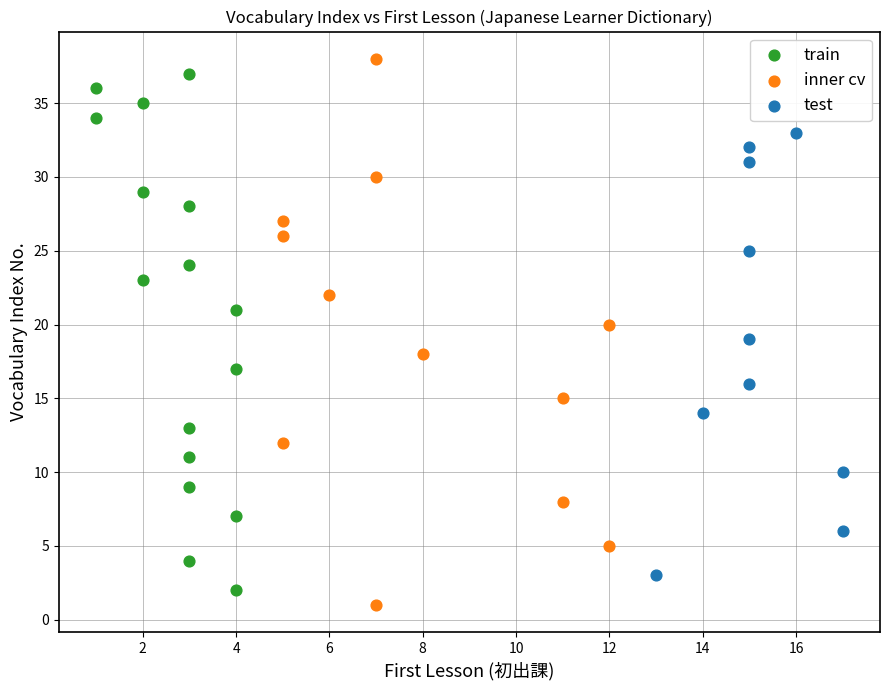

What are all the series names shown in the legend?

train, inner cv, test